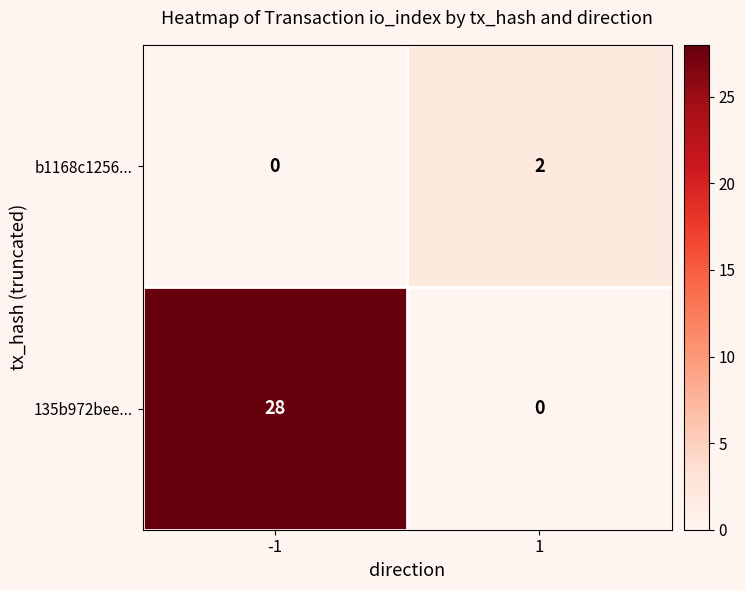

At -1, list the series in order from smallest to largest.

b1168c1256..., 135b972bee...